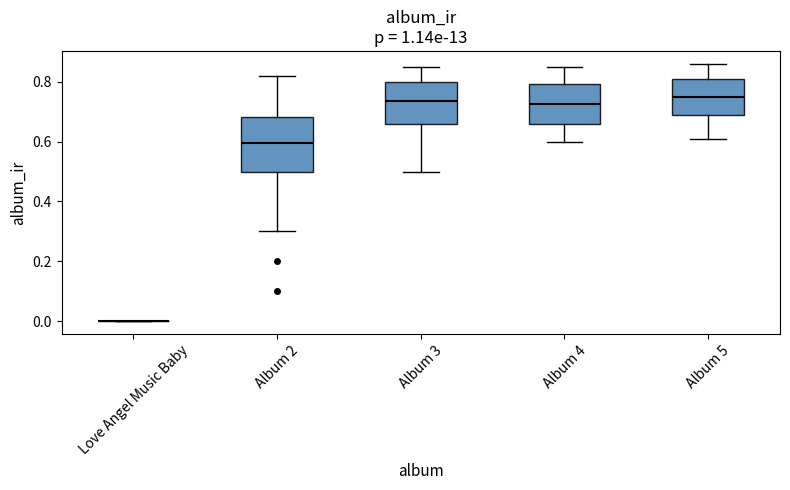

Where is the lower edge of the box for Album 5 on the y-axis? The values are not printed on the chart, so give them approximately, as read against the axis.

0.68